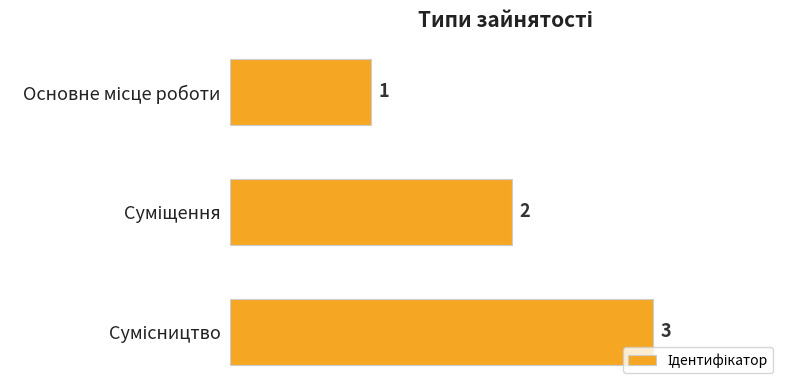

What is the sum of all values?

6